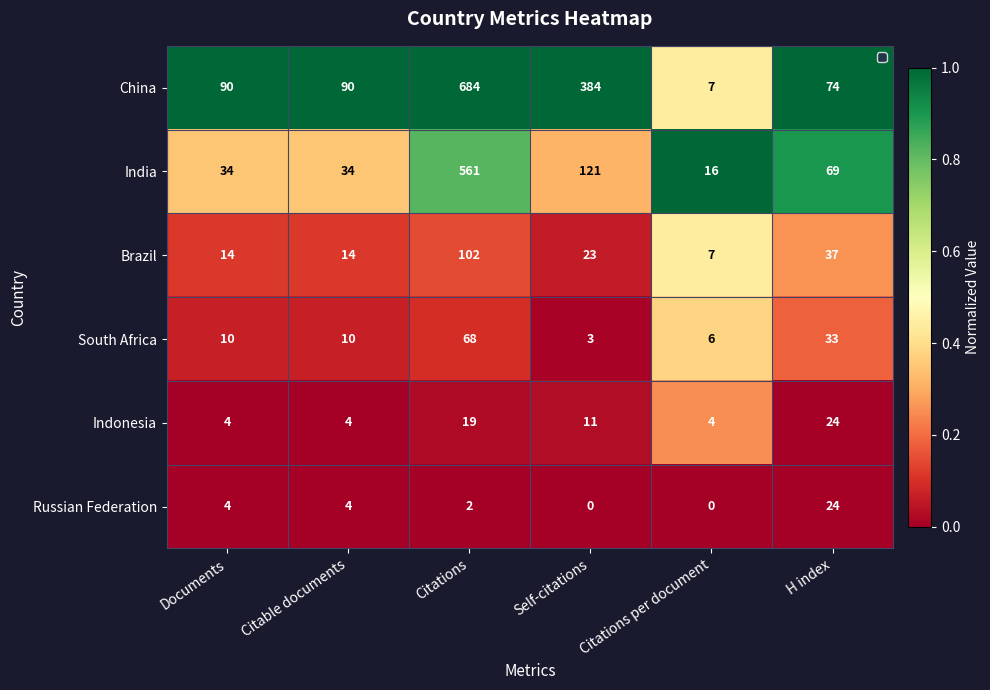

Which series changed the most between Citations and Self-citations?

India